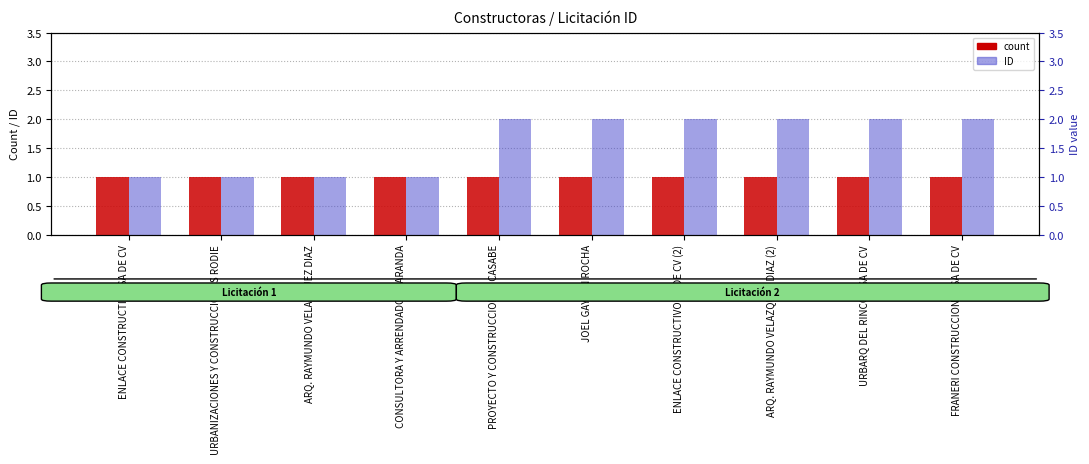

At which category is the sum across all series the highest?

PROYECTO Y CONSTRUCCIONES CASABE